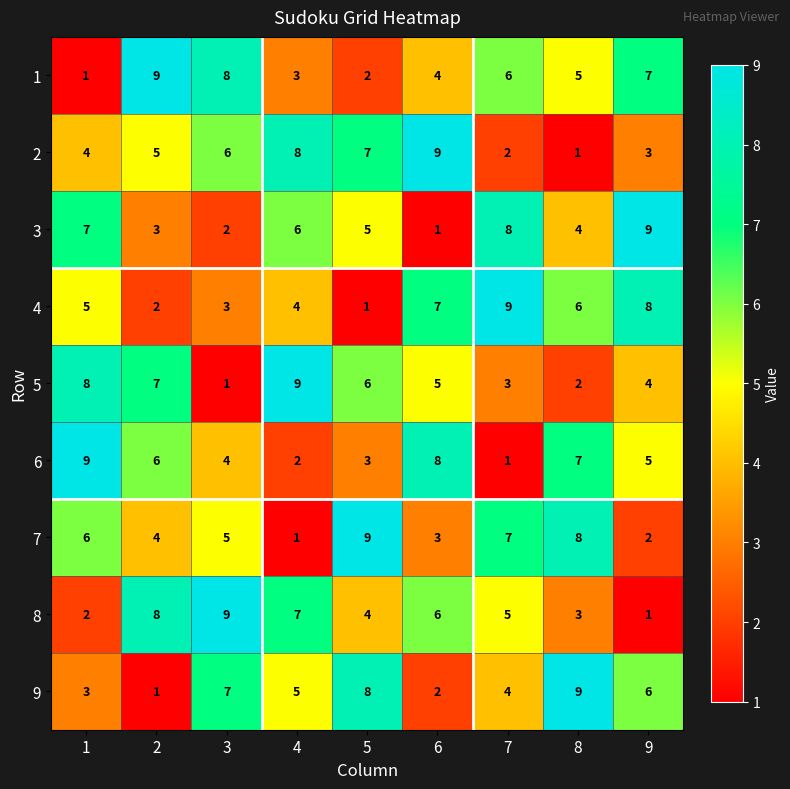

Between 7 and 9, which series saw the biggest shift?

7